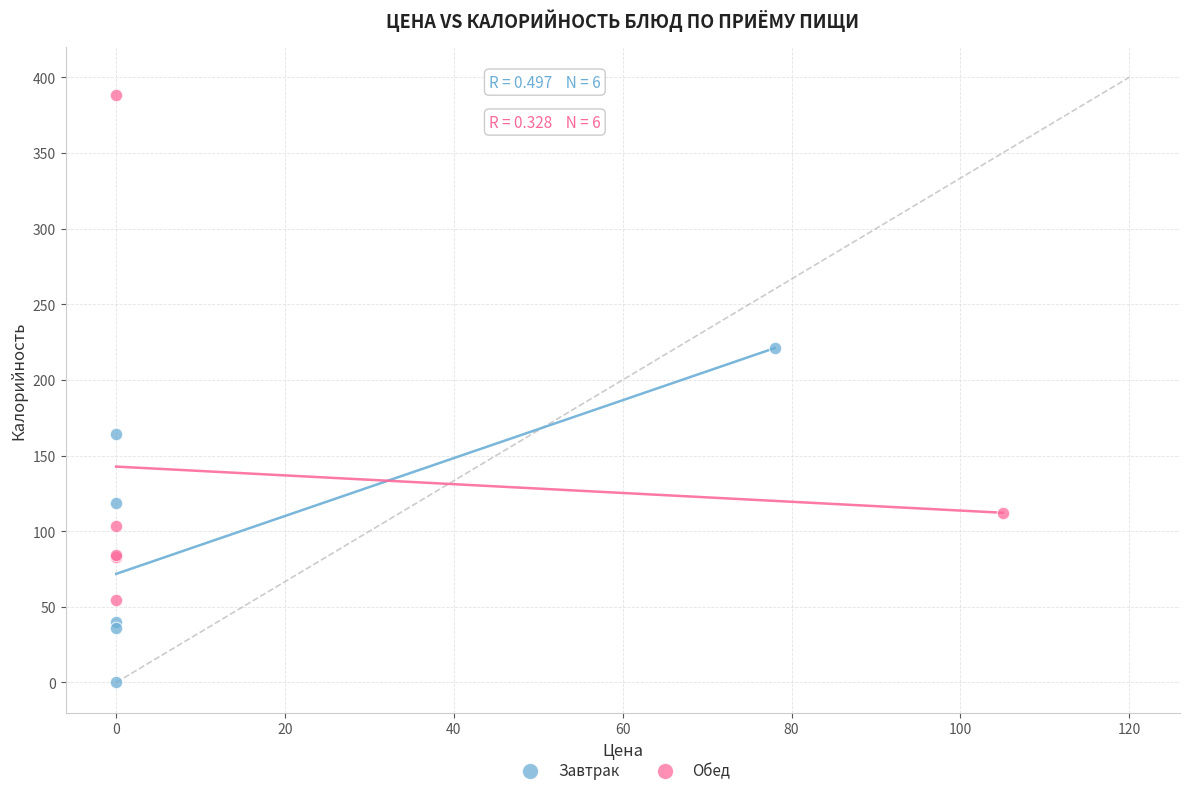

Which series has the largest Y range (max minus min)?

Обед